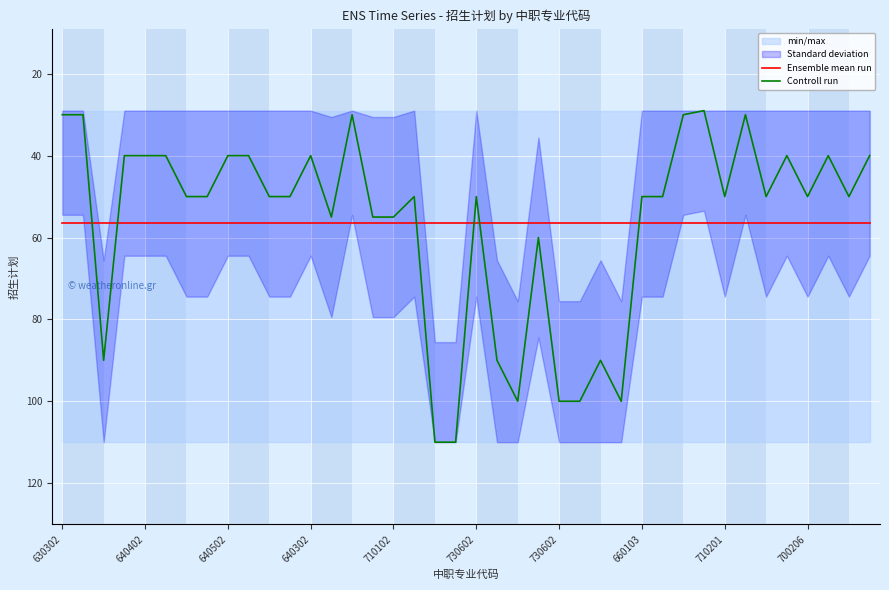

Which series changed the most between 640402 and 25?

Controll run